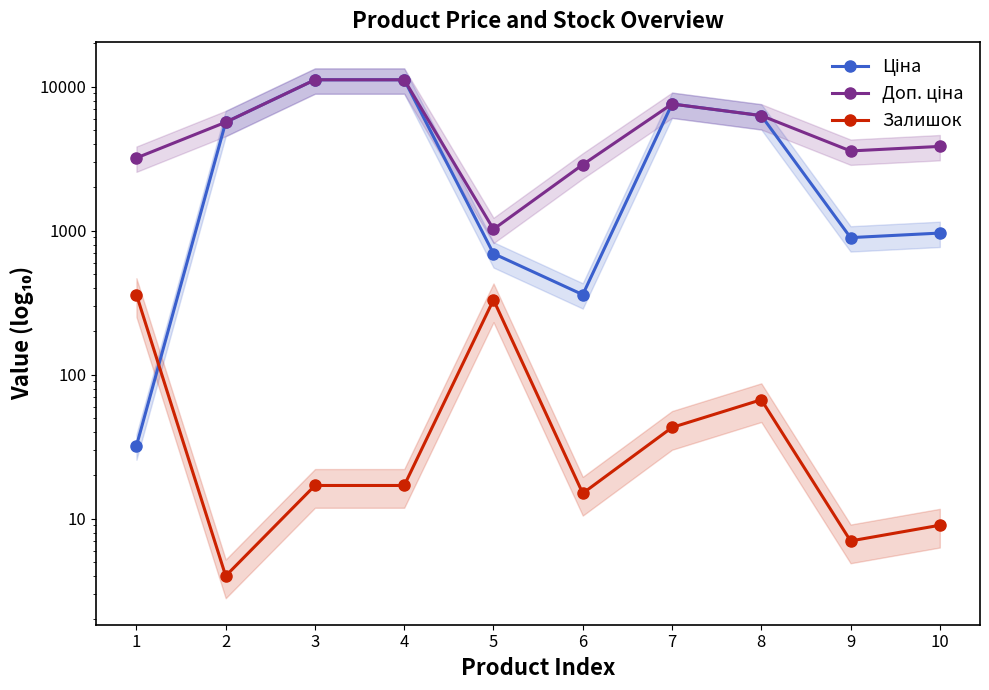

True or false: Доп. ціна and Залишок intersect in this chart.

False